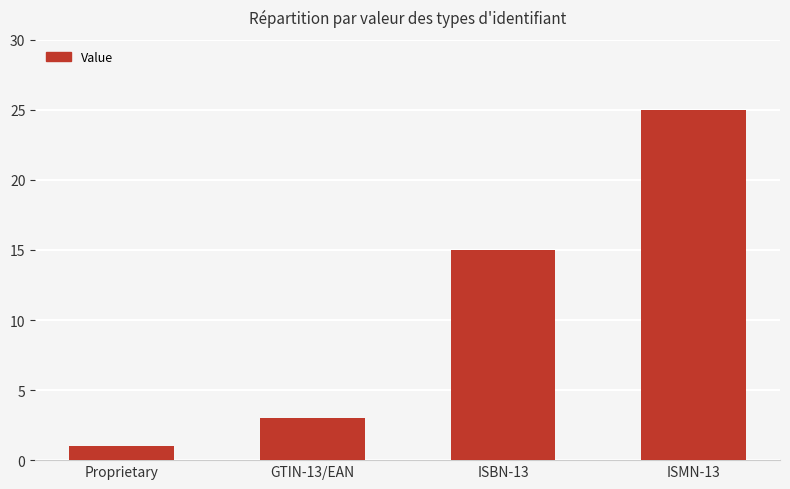

Rank the categories by value from highest to lowest.

ISMN-13, ISBN-13, GTIN-13/EAN, Proprietary